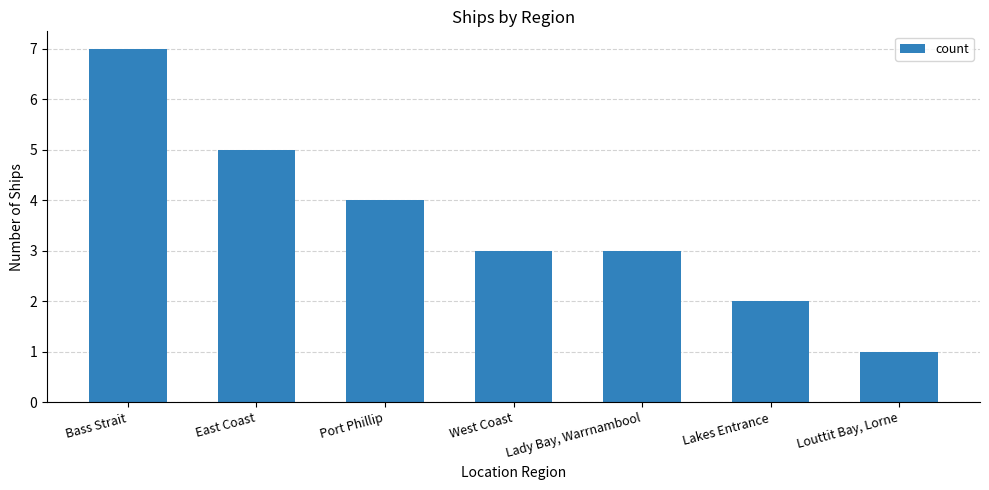

Reading left to right, list all the values displayed in this chart.

7	5	4	3	3	2	1